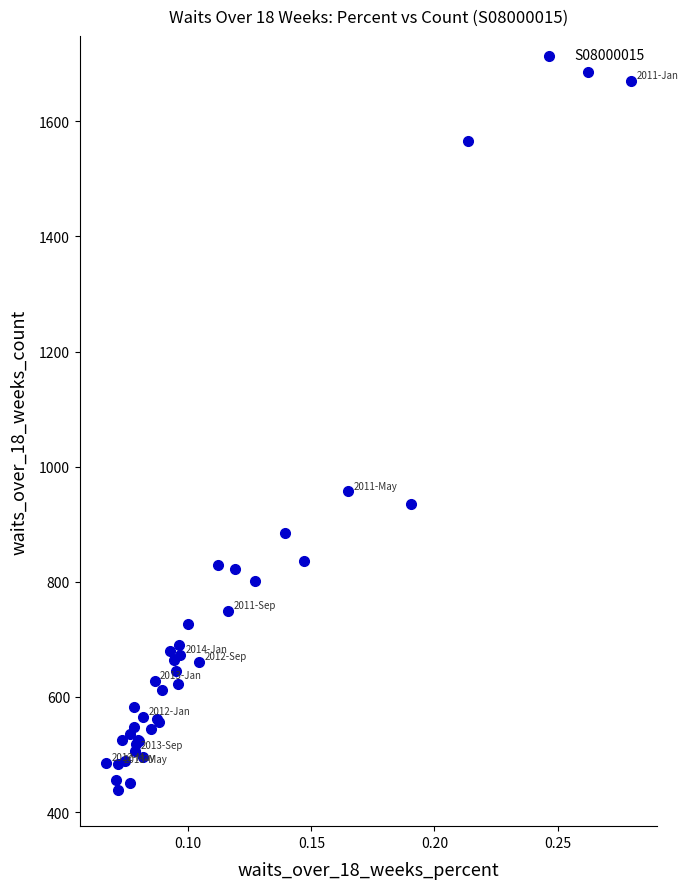

What Y value in the scatter plot is closest to 1062?

957